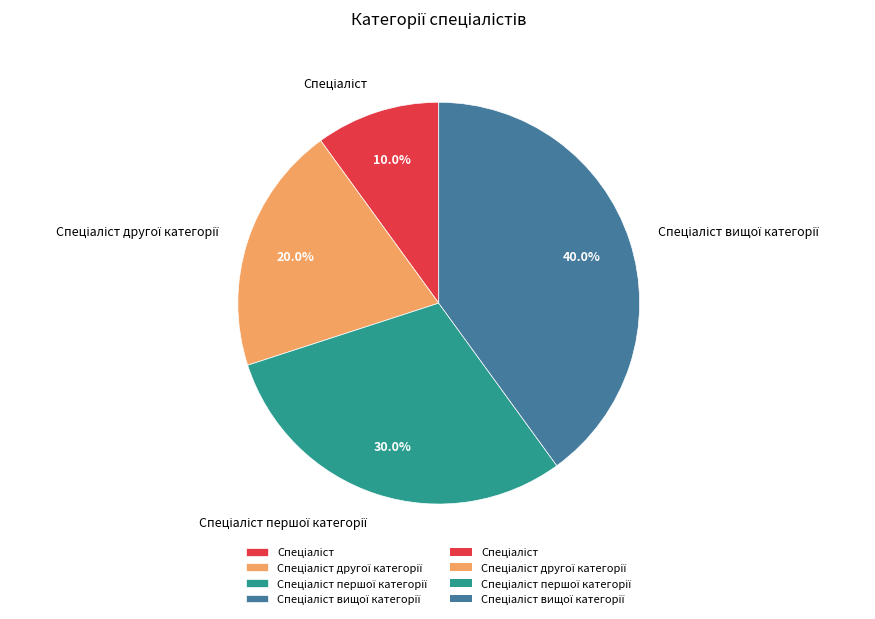

Is there any slice that represents more than half of the pie?

No